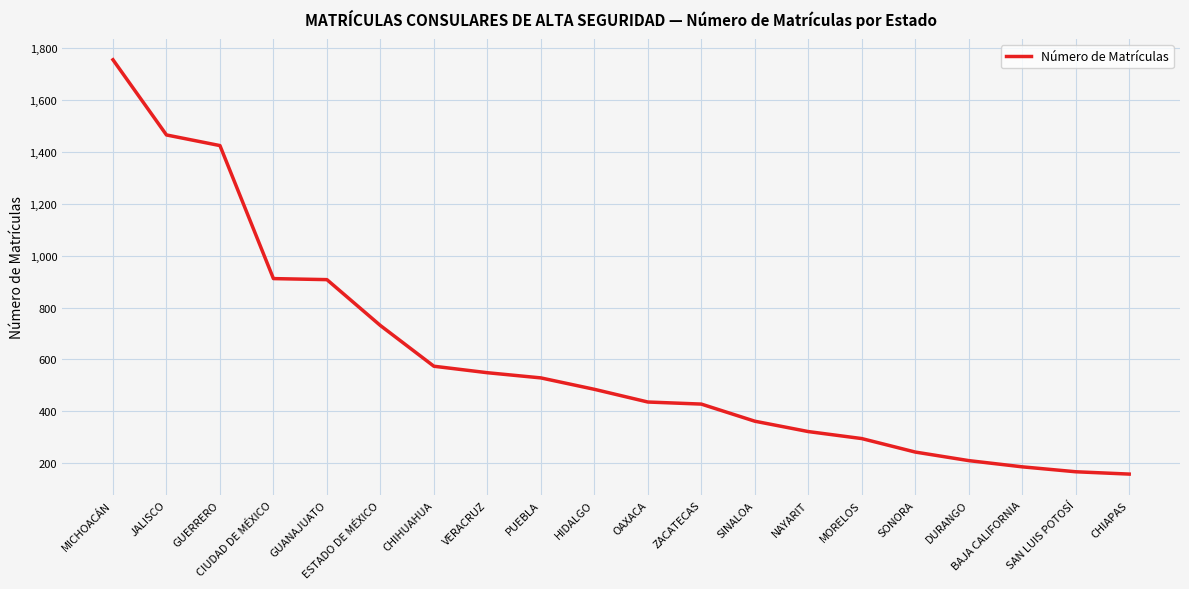

What is the change in value from PUEBLA to NAYARIT?

-207